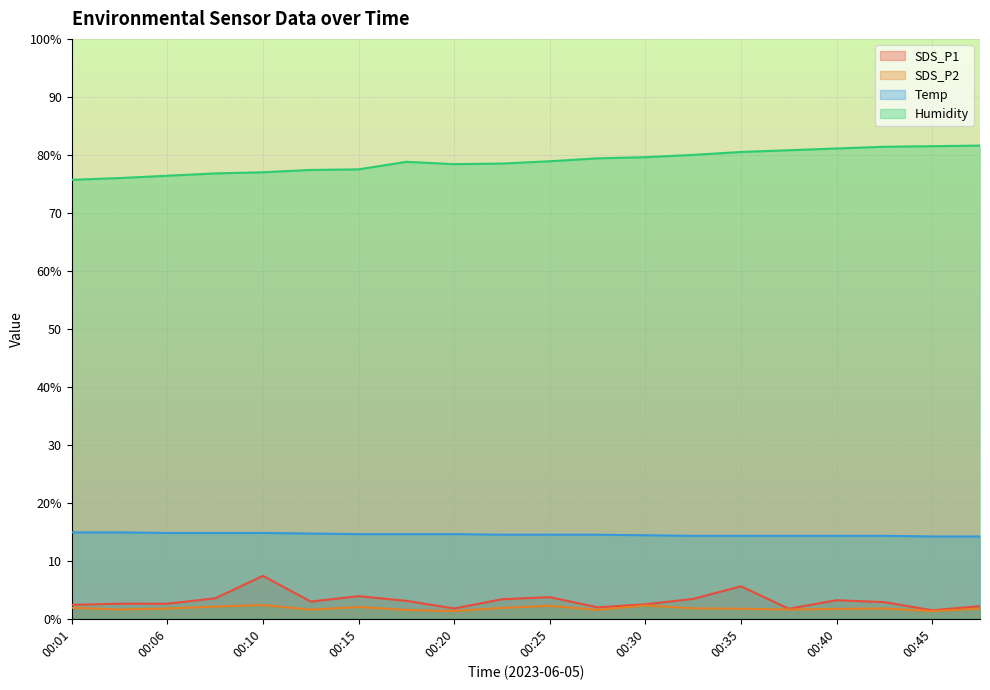

How many lines are shown in the chart?

4